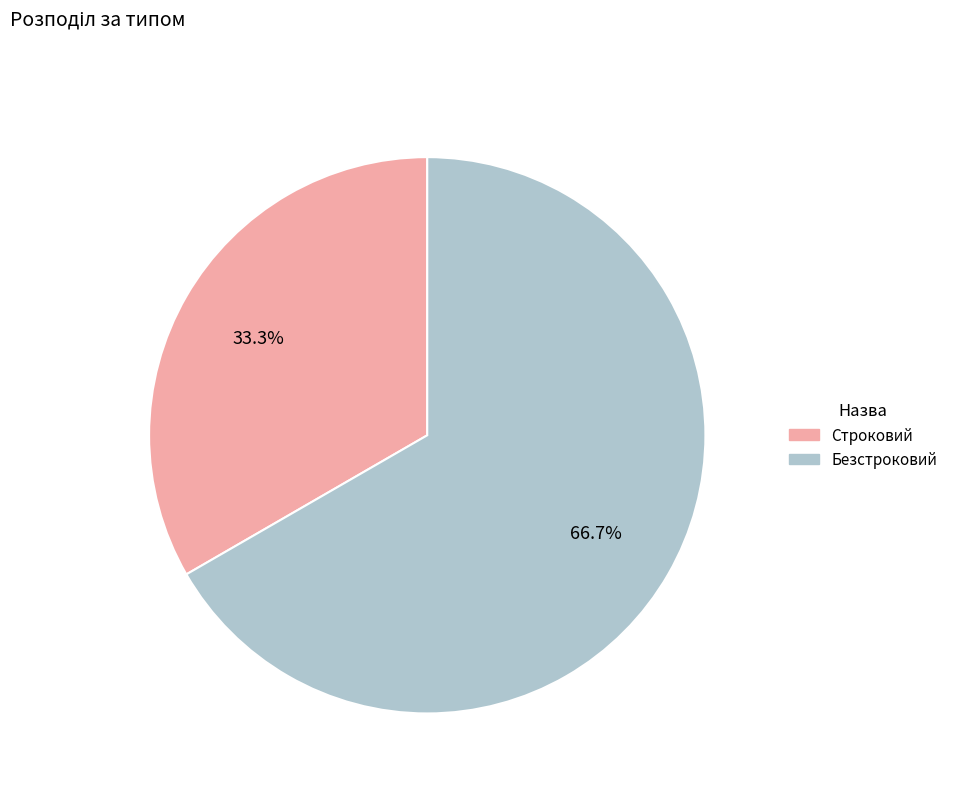

Is it true that Безстроковий is 67% of the pie?

True